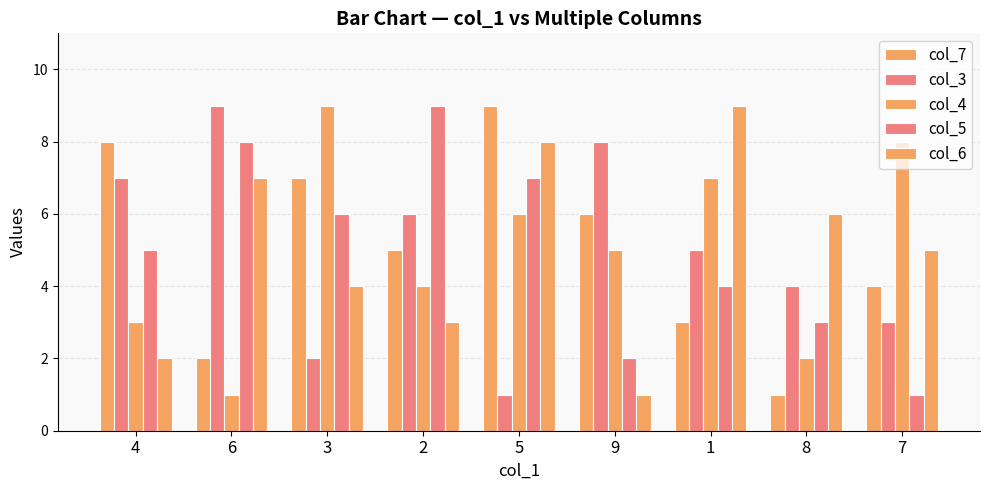

How many data points in col_3 are less than 5?

4